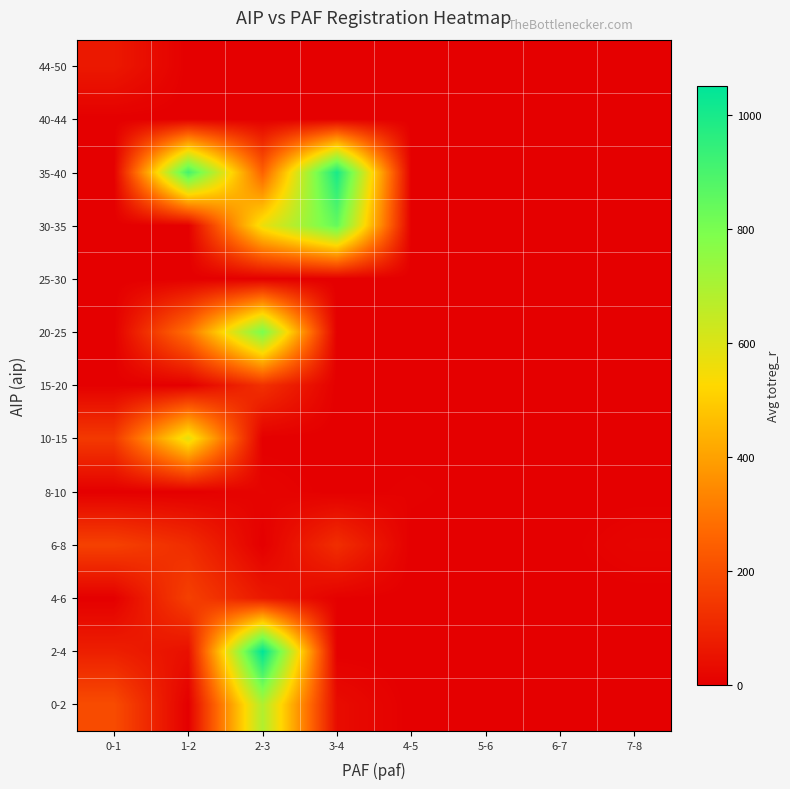

How many distinct data groups are displayed?

13